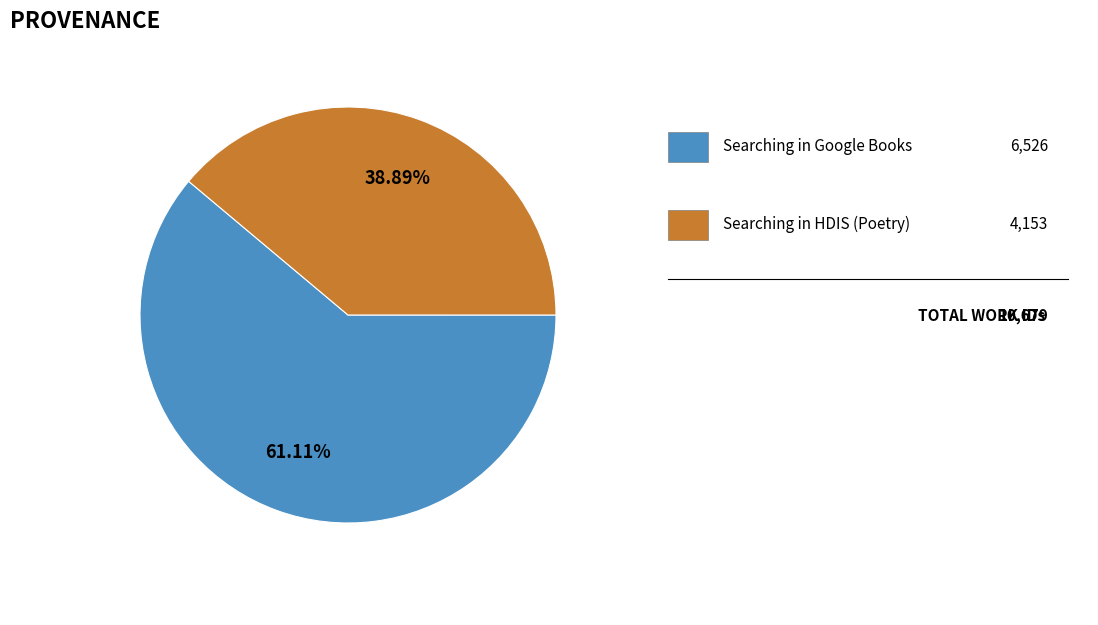

Is there any slice that represents more than half of the pie?

Yes